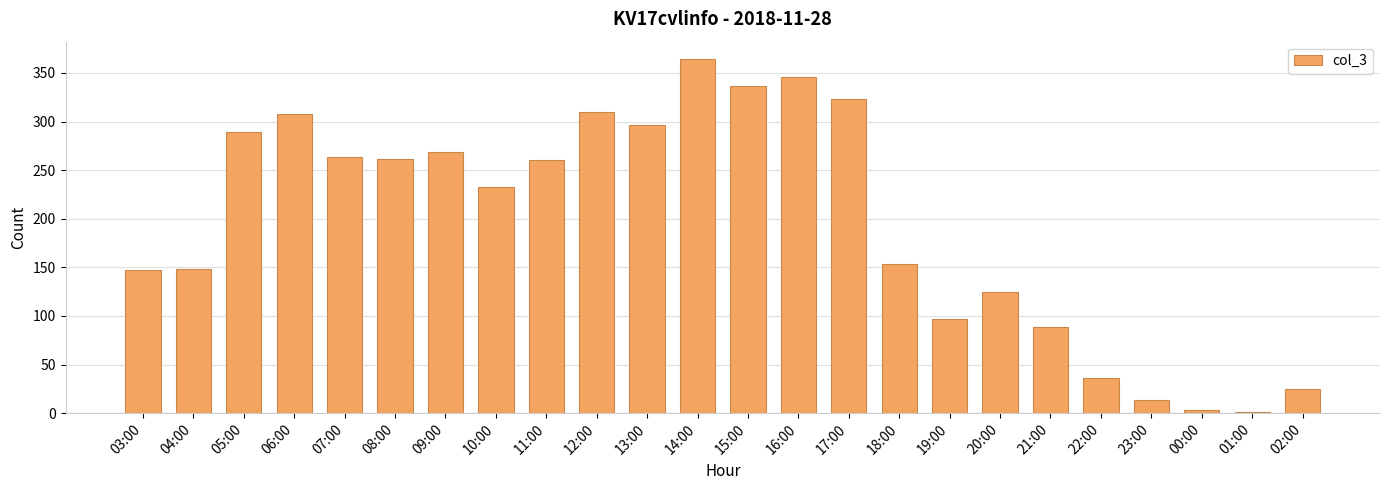

What is the sum of all values?

4698